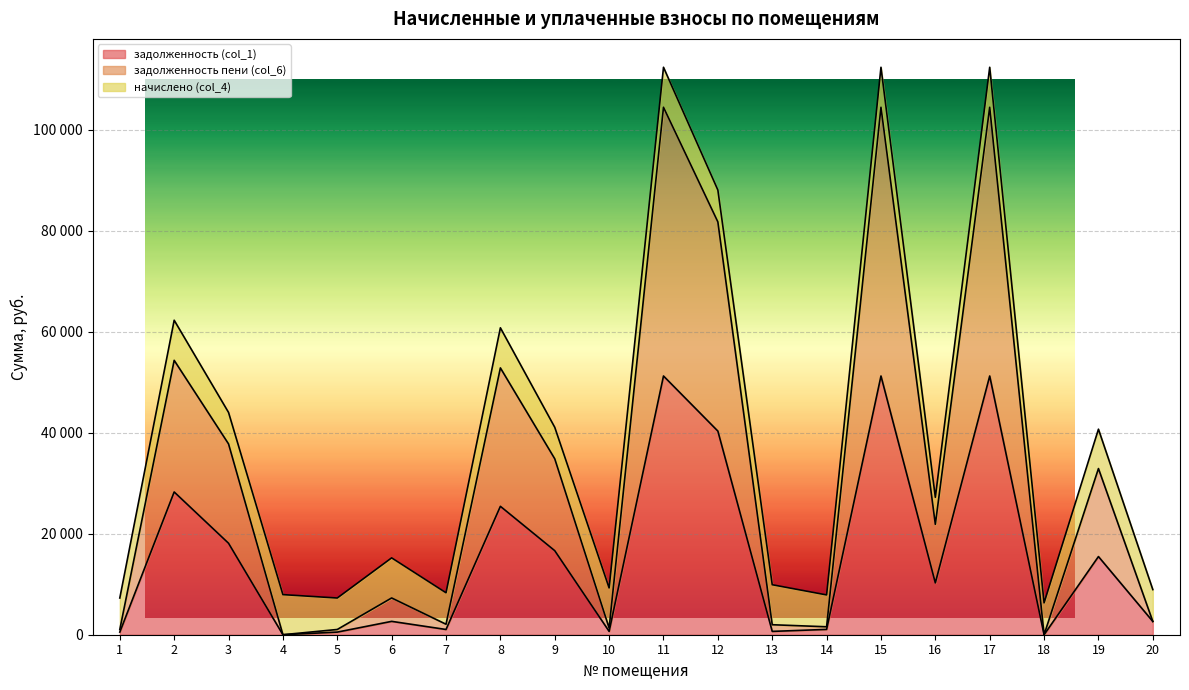

At which label is задолженность пени (col_6) closest to 52212?

8